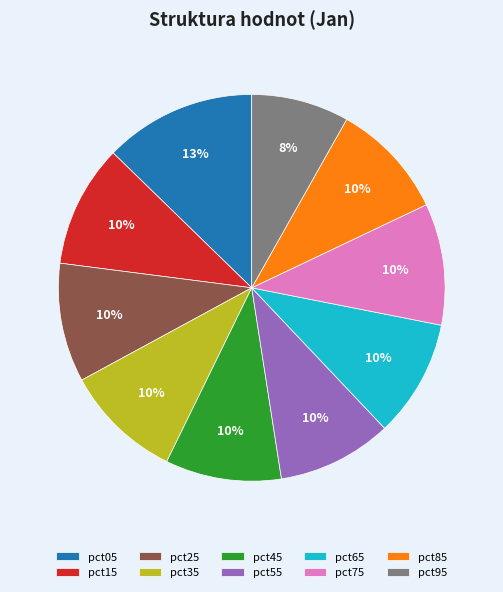

The pct65 slice represents 20% of the pie. True or false?

False